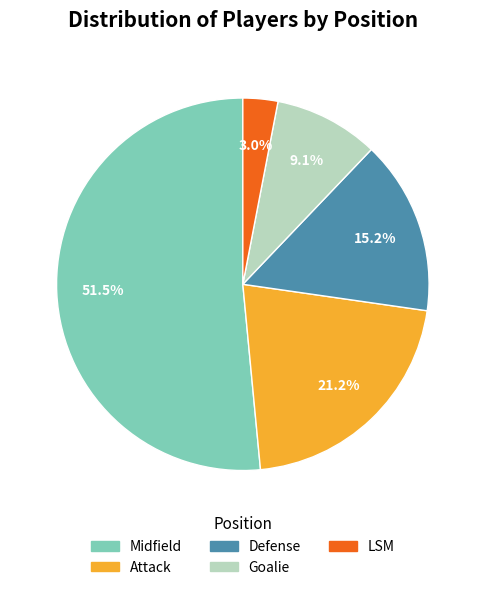

What percentage is NOT represented by Defense?

84.8%